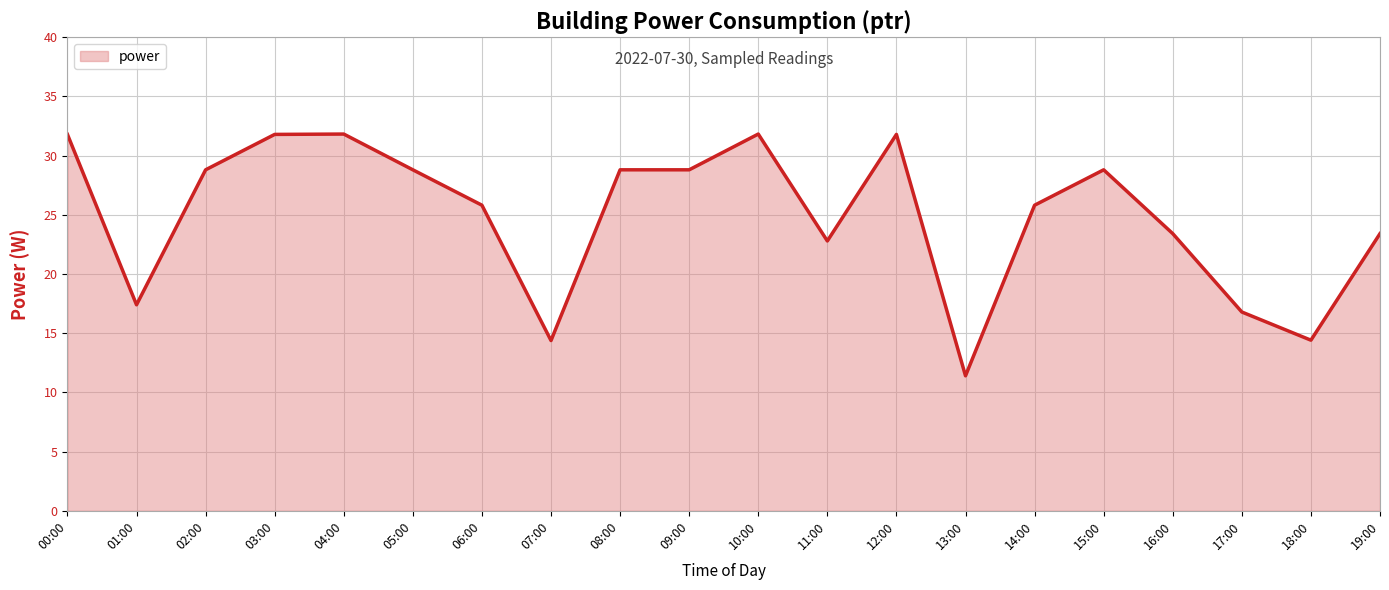

What is the minimum value shown in the chart?

11.4